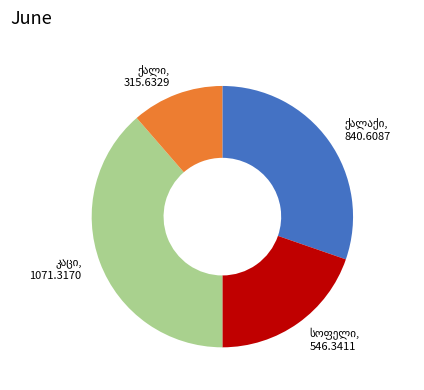

Is there any slice that represents more than half of the pie?

No